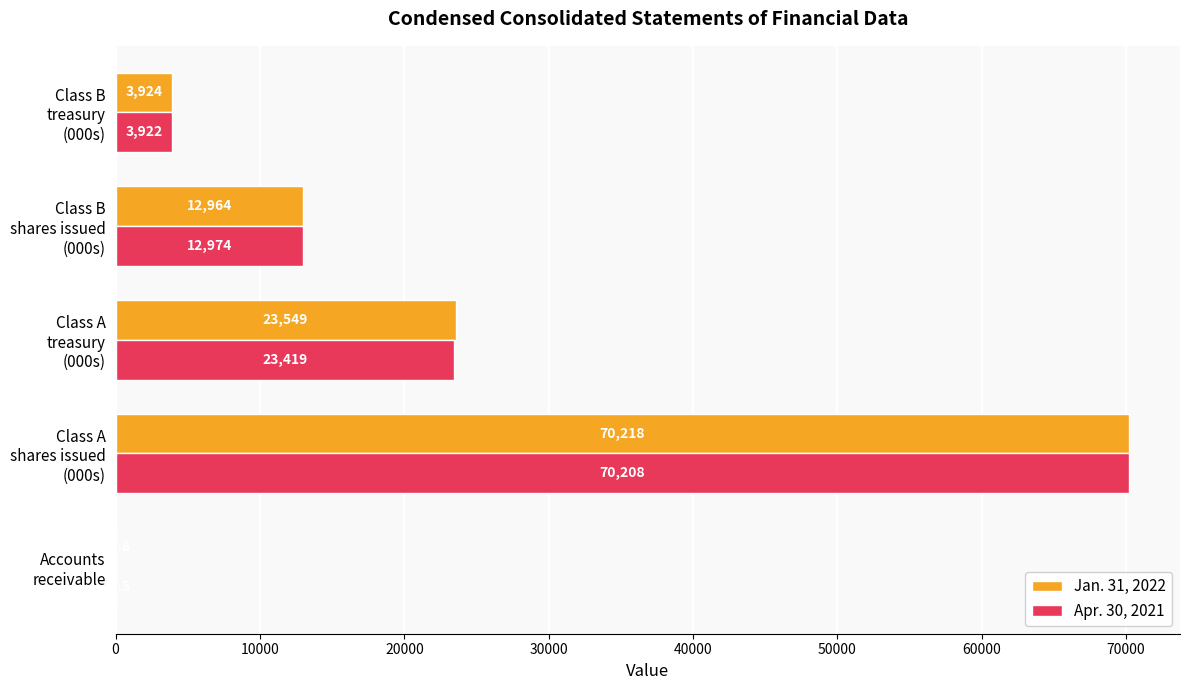

How many series are shown in this chart?

2